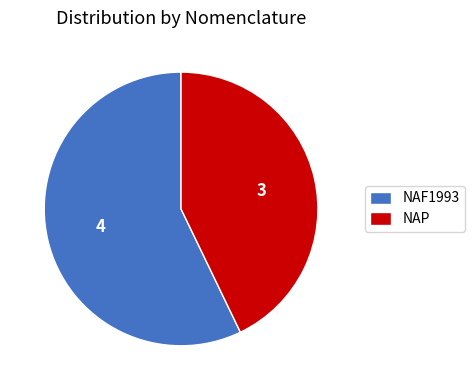

What is the ratio of the value at NAP to the value at NAF1993?

0.7